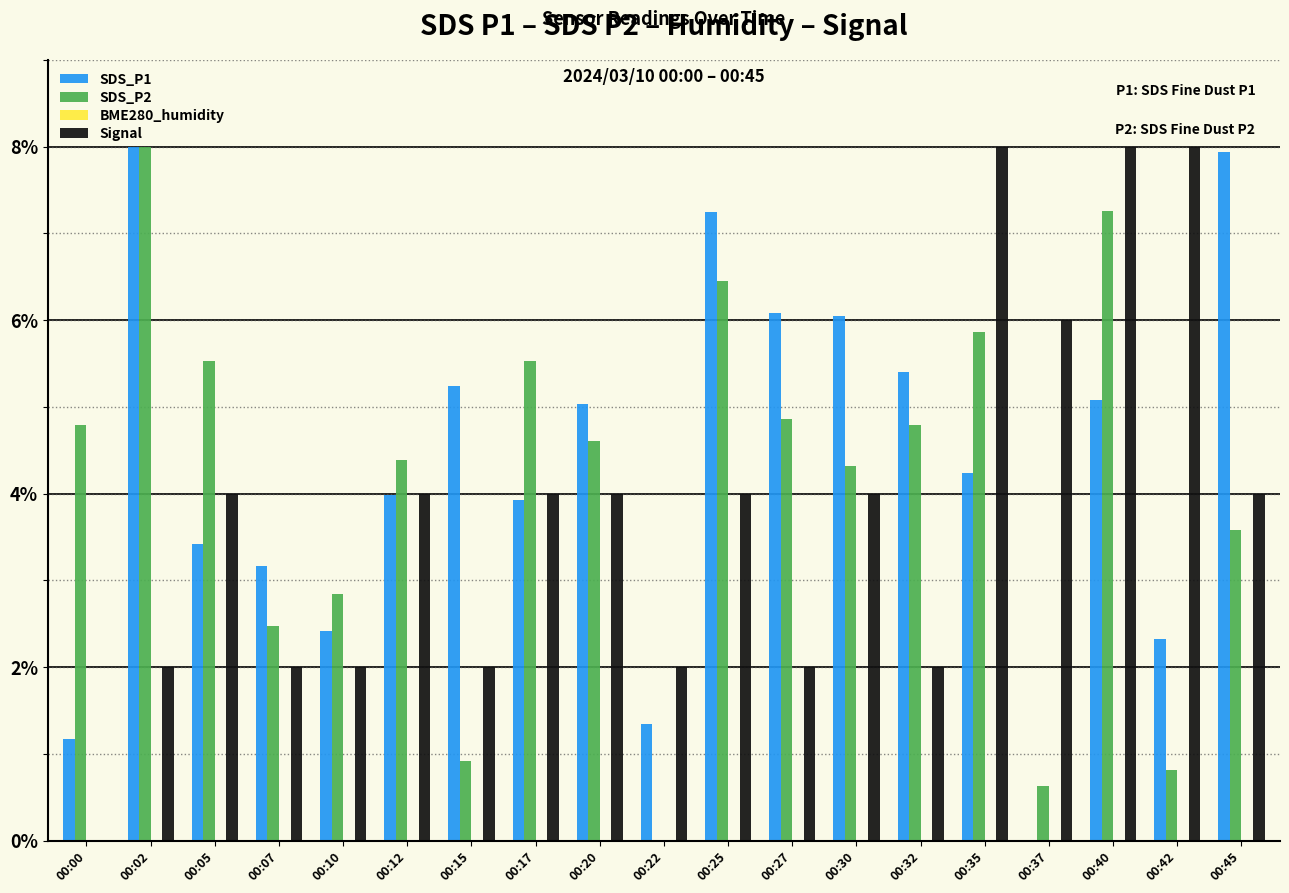

Are the bars horizontal?

No